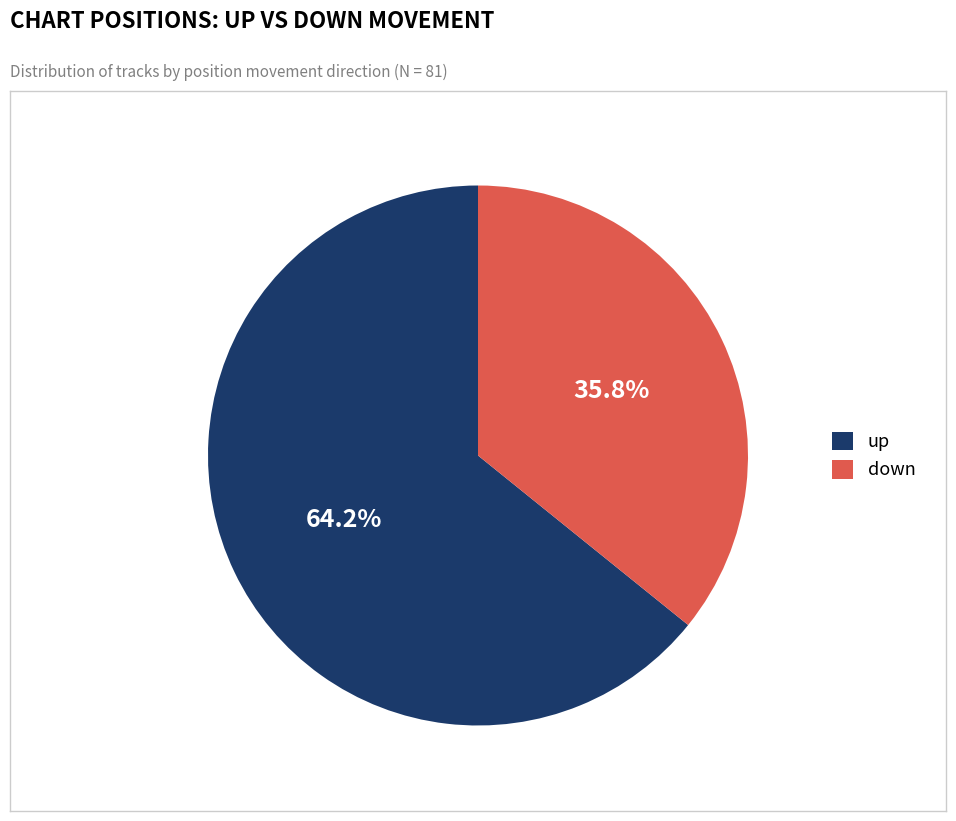

Is it true that down is 36% of the pie?

True